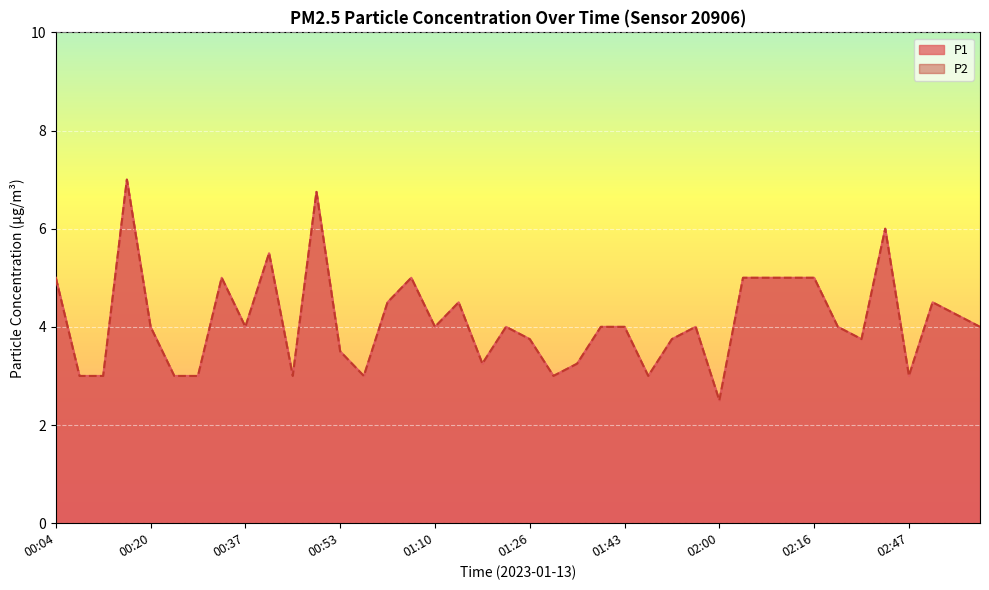

Which series changed the most between 00:41 and 00:45?

P1